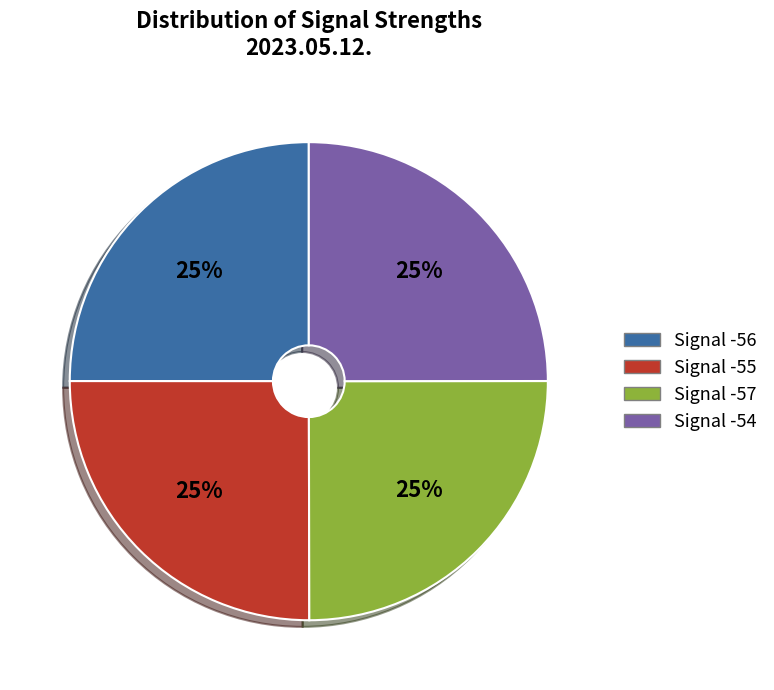

What is the ratio of the value at Signal -55 to the value at Signal -57?

1.0